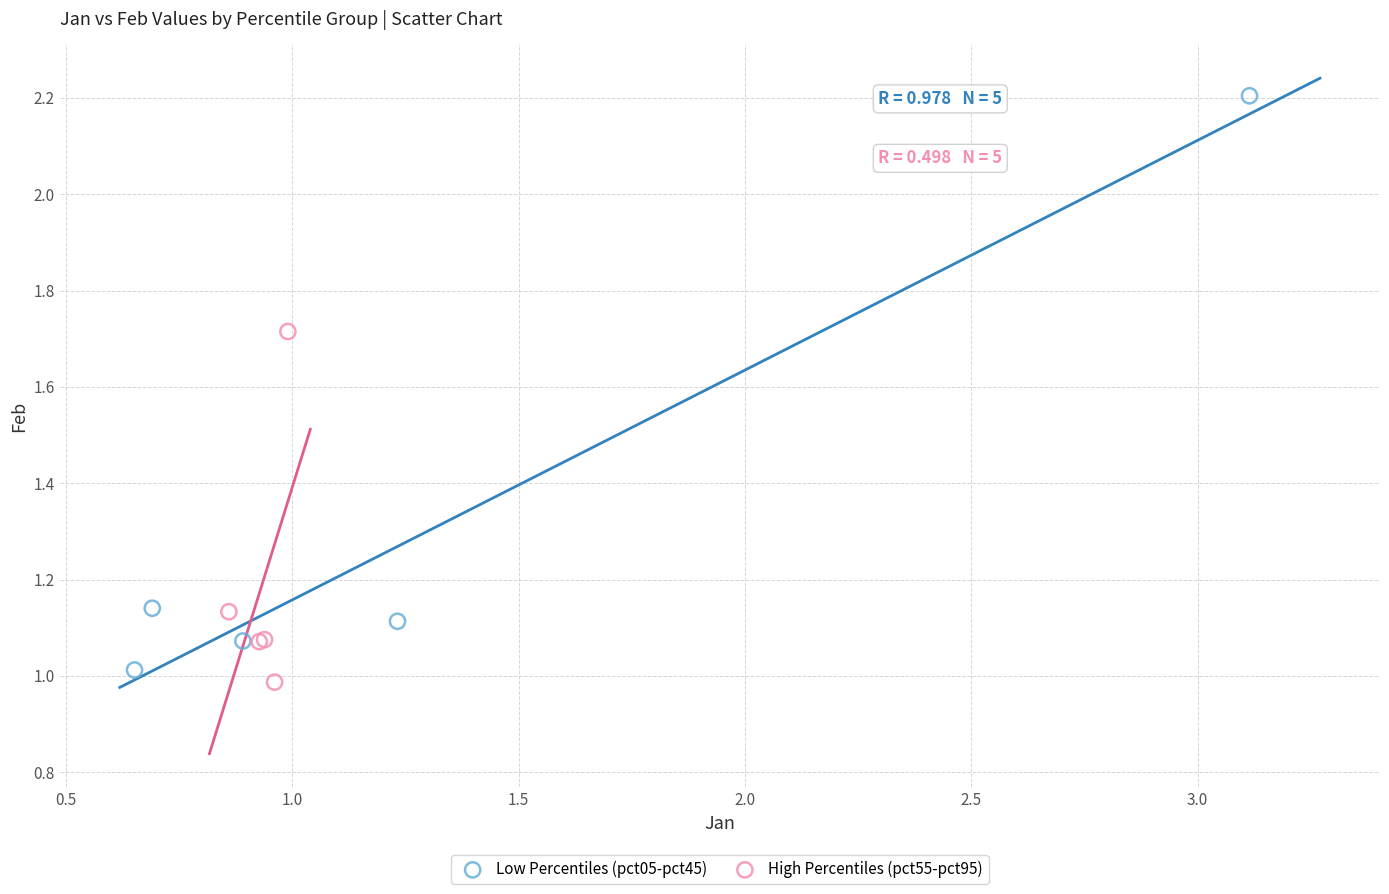

Which series reaches the maximum Y coordinate?

Low Percentiles (pct05-pct45)